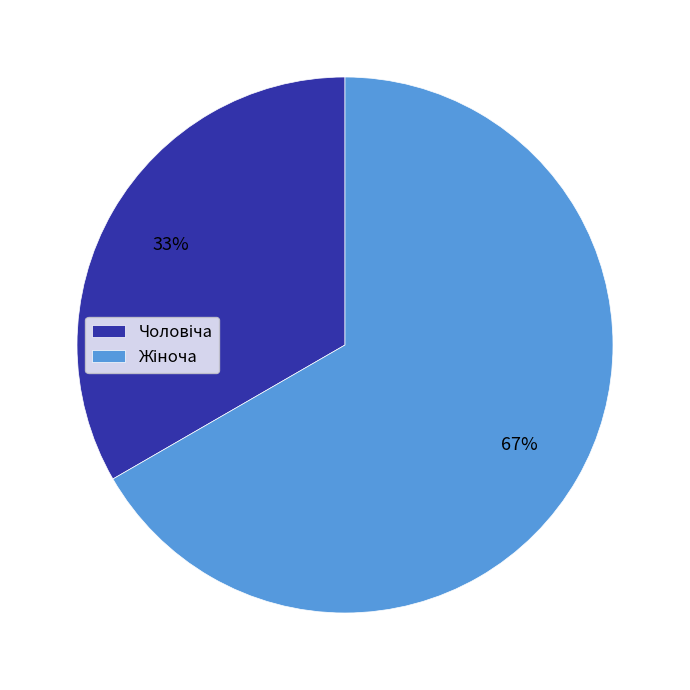

To the nearest percent, what is the average slice percentage?

50%